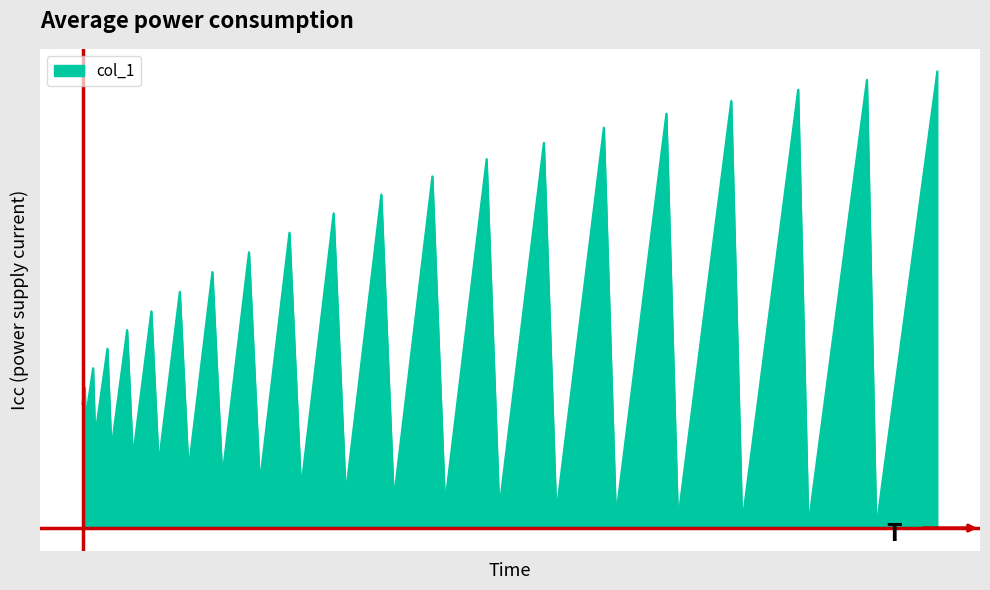

Is this an area chart (filled region under the line)?

Yes